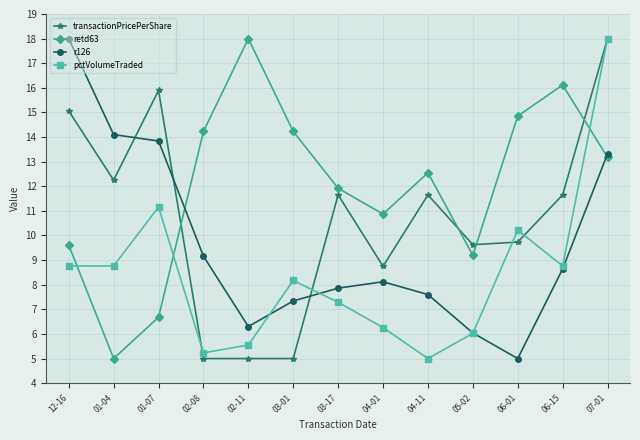

The retd63 series shows 17.1 at 03-17. True or false?

False